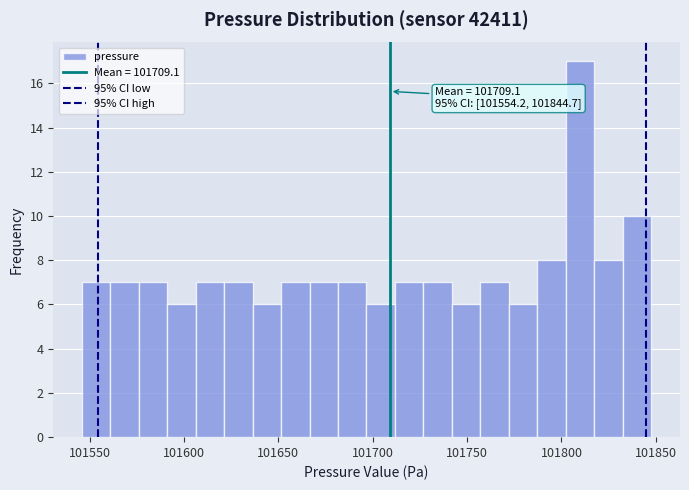

Read against the x-axis, roughly where is the centre of the tallest bar?

101810